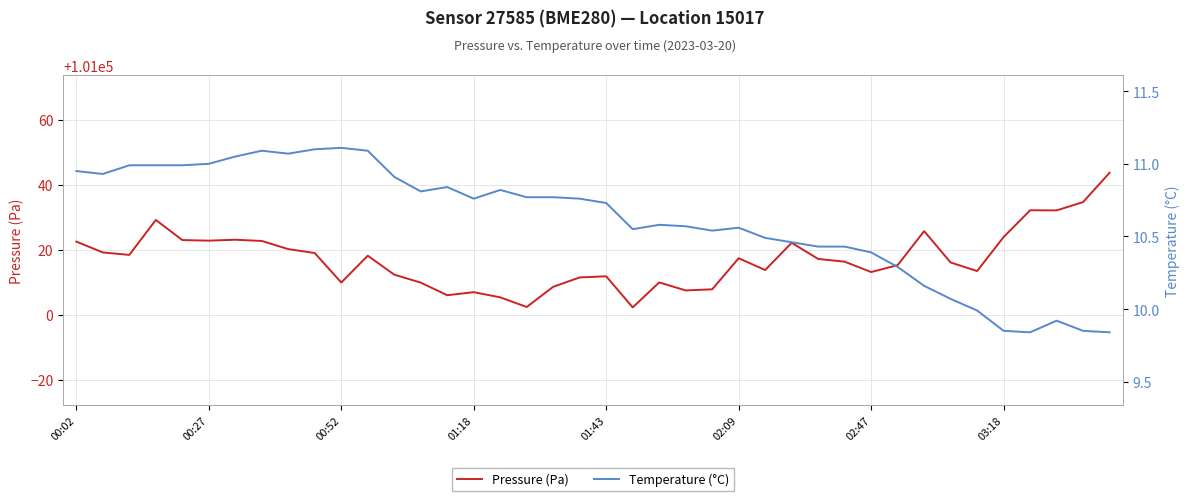

What is the average value of the Temperature (°C) series?

10.6